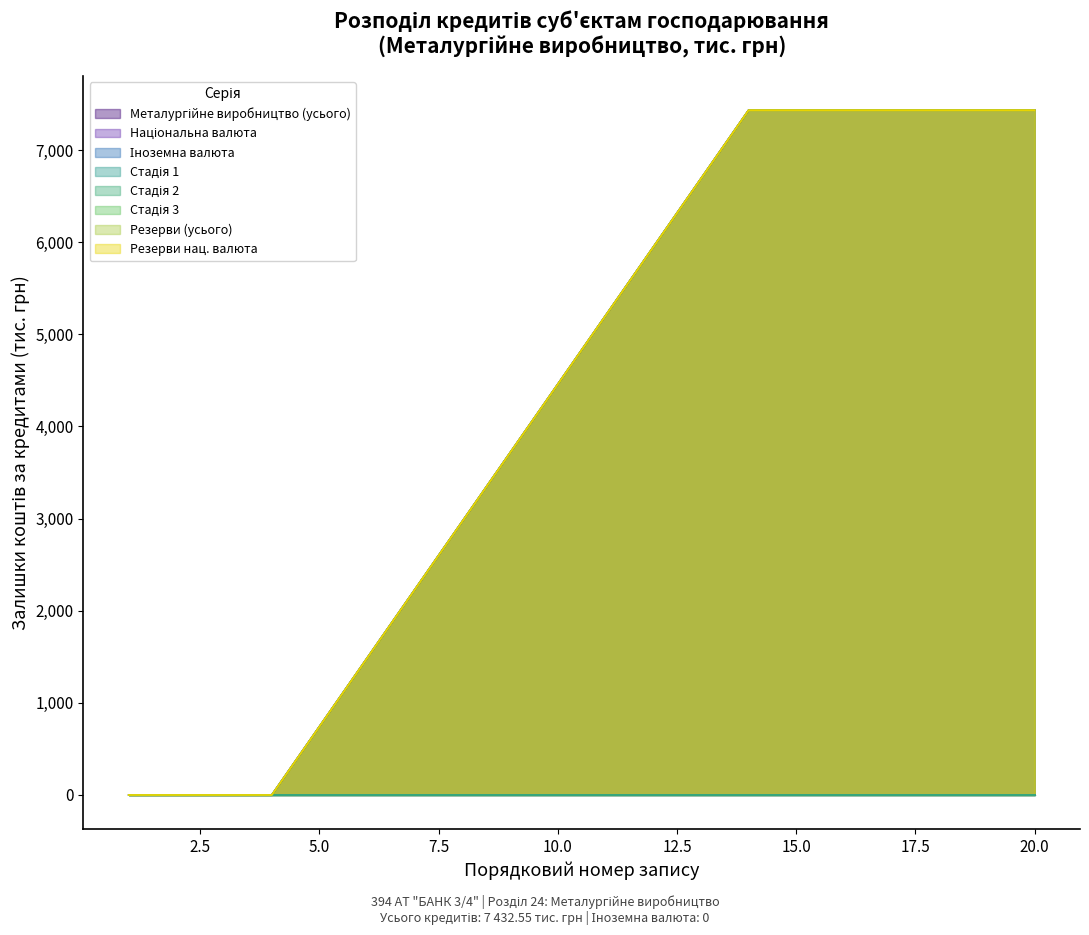

Reading left to right, list all the values displayed in this chart.

Металургійне виробництво (усього): 0.0	0.0	0.0	0.0	743.3	1486.5	2229.8	2973.0	3716.3	4459.5	5202.8	5946.0	6689.3	7432.6	7432.6	7432.6	7432.6	7432.6	7432.6	7432.6
Національна валюта: 0.0	0.0	0.0	0.0	743.3	1486.5	2229.8	2973.0	3716.3	4459.5	5202.8	5946.0	6689.3	7432.6	7432.6	7432.6	7432.6	7432.6	7432.6	7432.6
Стадія 3: 0.0	0.0	0.0	0.0	743.3	1486.5	2229.8	2973.0	3716.3	4459.5	5202.8	5946.0	6689.3	7432.6	7432.6	7432.6	7432.6	7432.6	7432.6	7432.6
Резерви (усього): 0.0	0.0	0.0	0.0	743.3	1486.5	2229.8	2973.0	3716.3	4459.5	5202.8	5946.0	6689.3	7432.6	7432.6	7432.6	7432.6	7432.6	7432.6	7432.6
Резерви нац. валюта: 0.0	0.0	0.0	0.0	743.3	1486.5	2229.8	2973.0	3716.3	4459.5	5202.8	5946.0	6689.3	7432.6	7432.6	7432.6	7432.6	7432.6	7432.6	7432.6